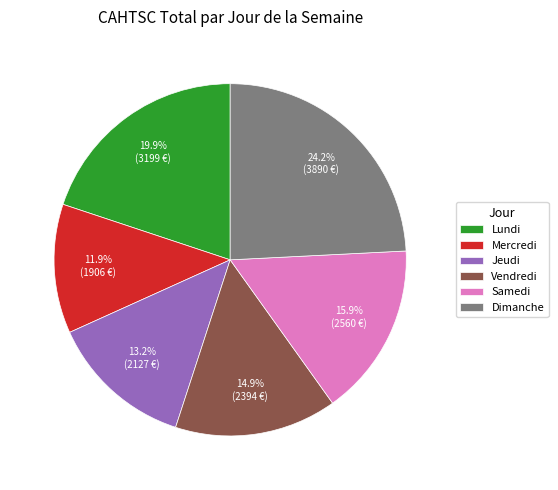

How many segments does this pie chart have?

6